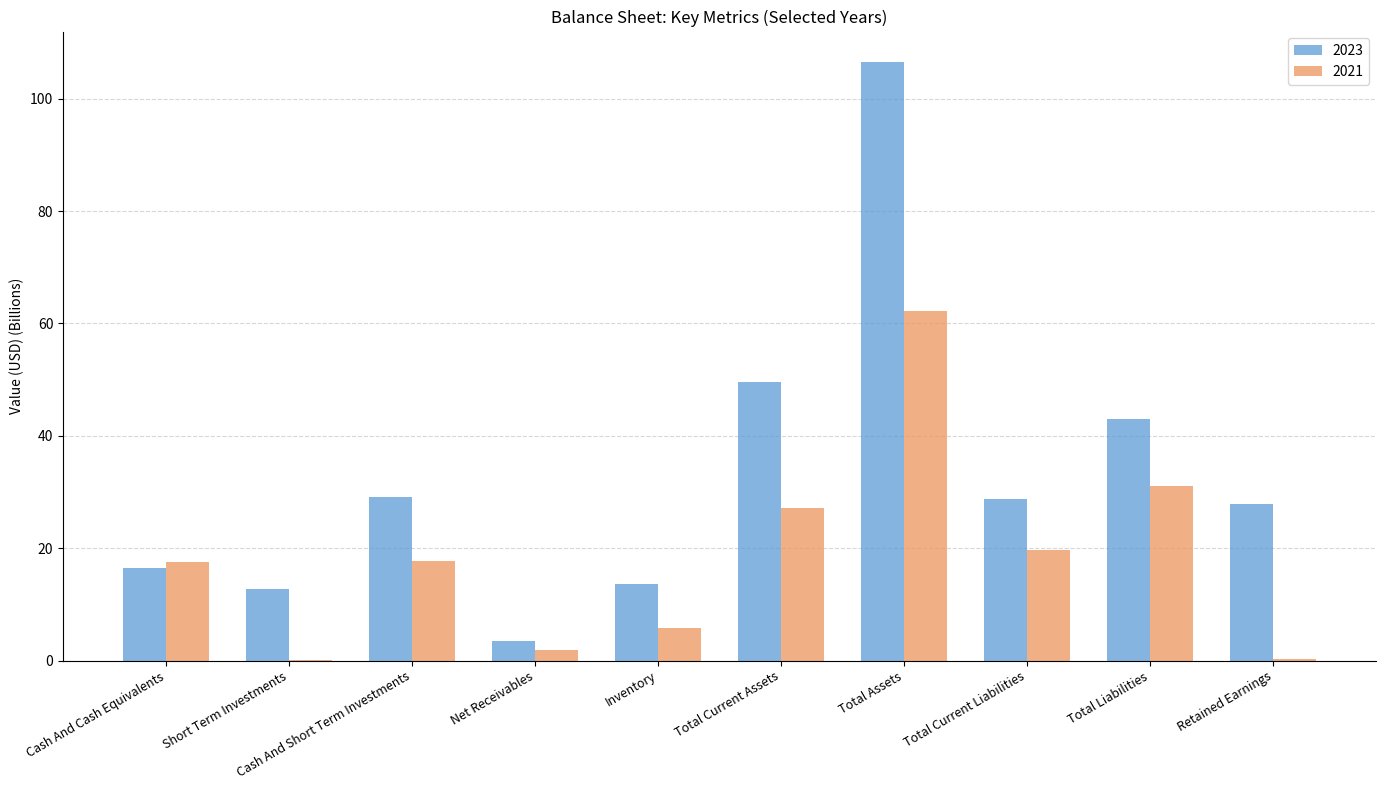

What is the total value across all series at Total Current Liabilities?

48.5